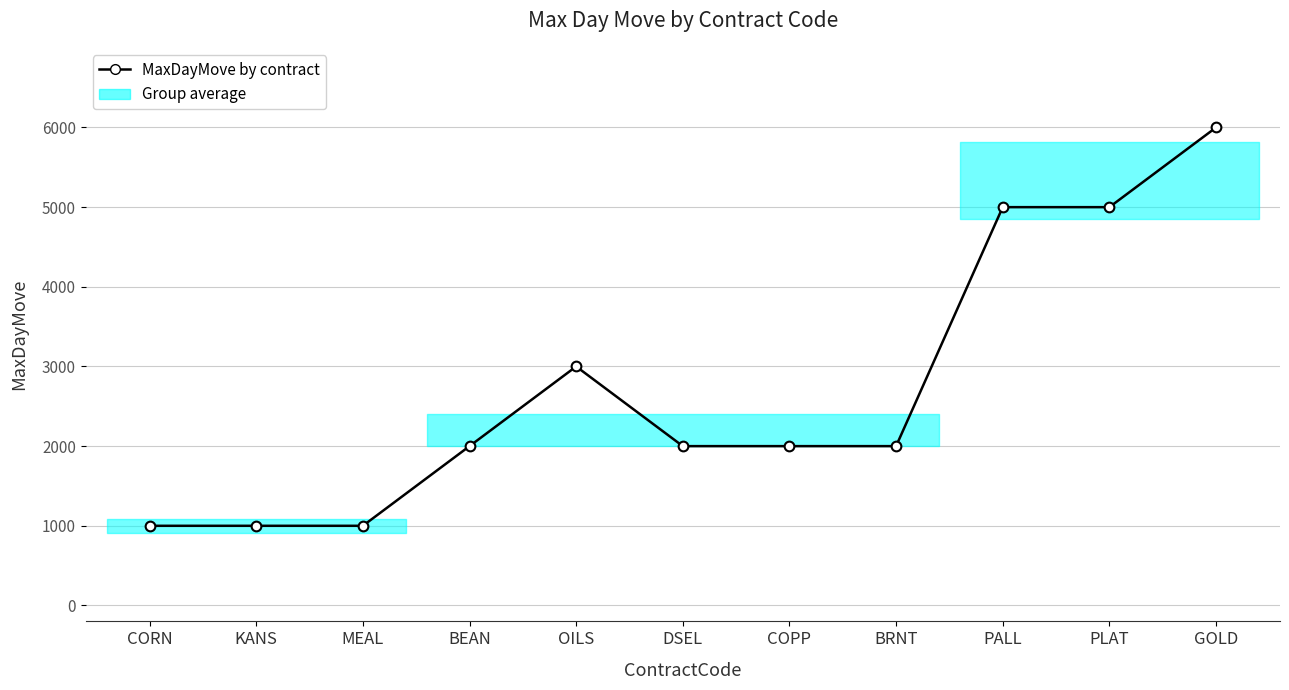

Between BEAN and KANS, which is larger?

BEAN